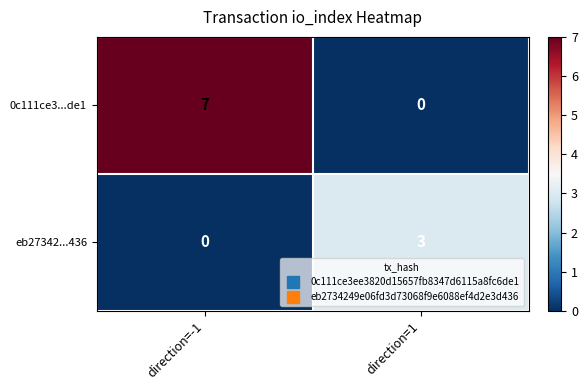

Reading left to right, list all the values displayed in this chart.

0c111ce3...de1: direction=-1=7	direction=1=0
eb27342...436: direction=-1=0	direction=1=3